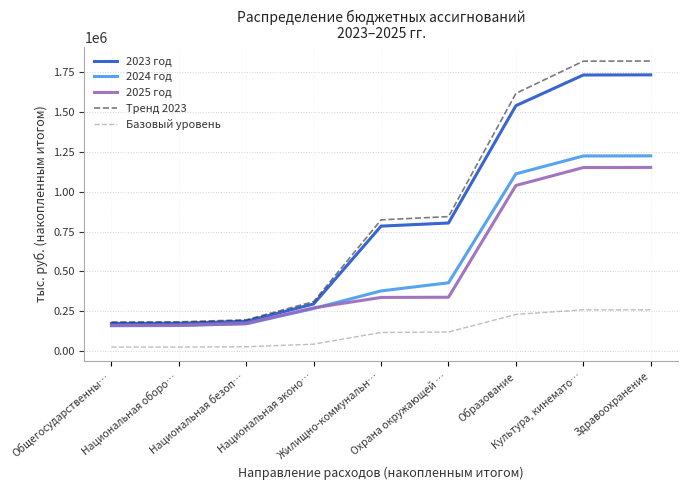

Count the number of categories in the chart.

9